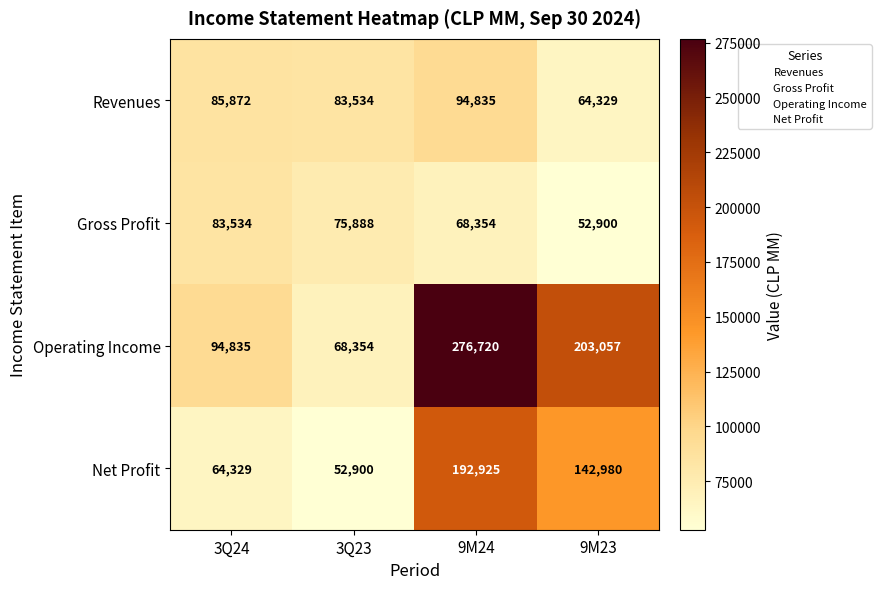

Reading right to left, what are all the values shown in this chart?

Revenues: 64329	94835	83534	85872
Gross Profit: 52900	68354	75888	83534
Operating Income: 203057	276720	68354	94835
Net Profit: 142980	192925	52900	64329